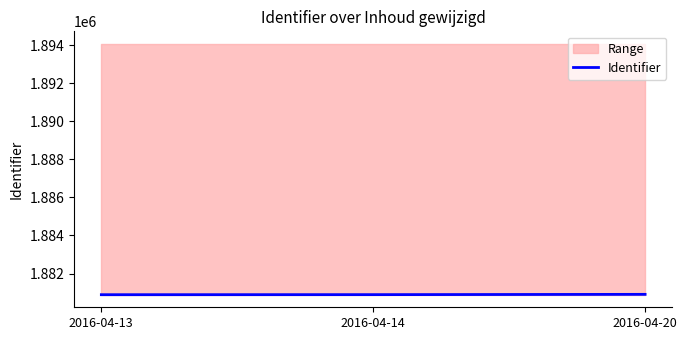

Approximately how many times larger is the value at 2016-04-20 compared to 2016-04-13?

1.0